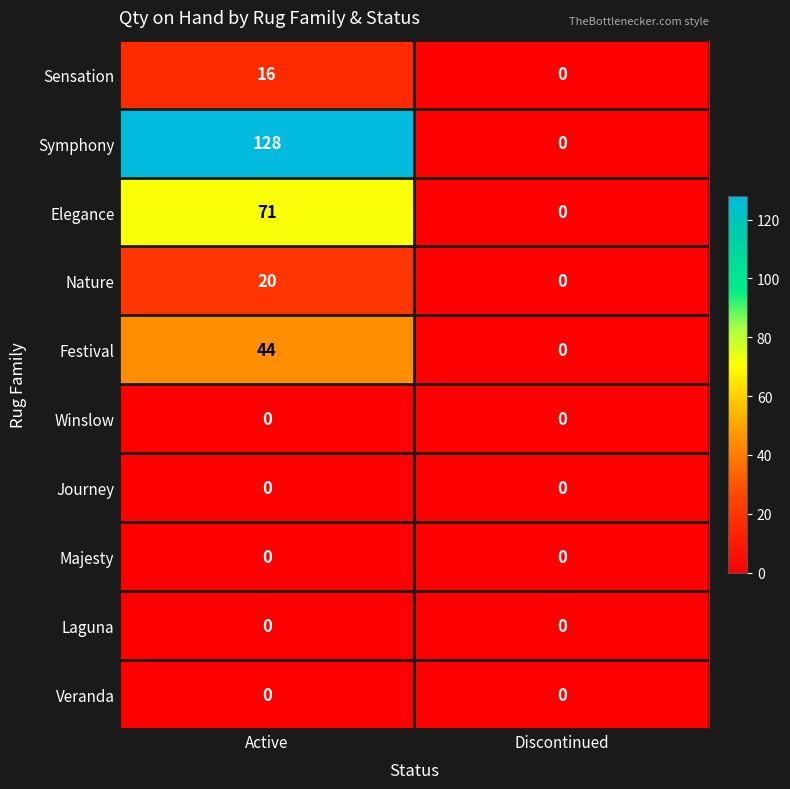

What is the sum of all Elegance values?

71